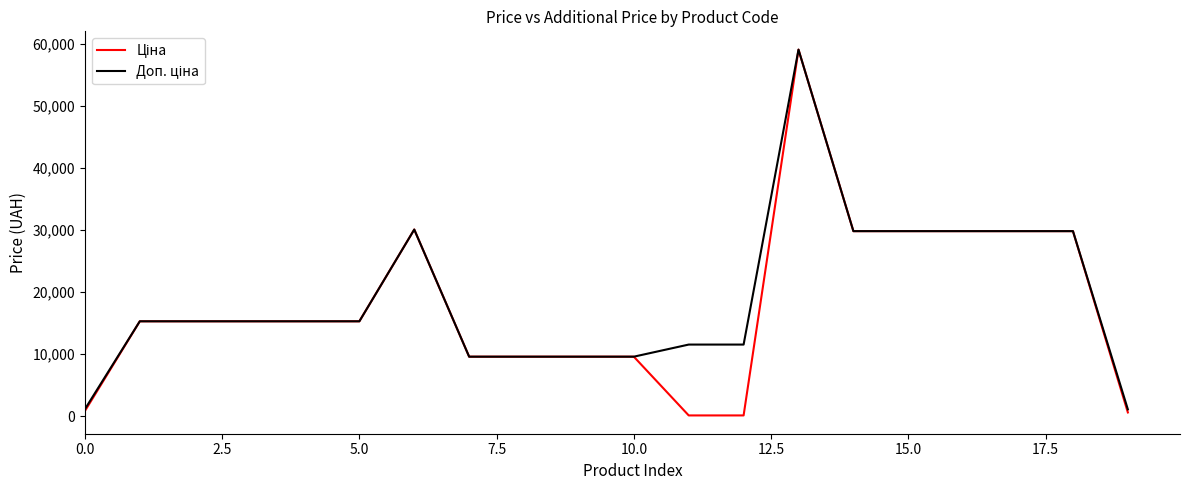

True or false: Ціна and Доп. ціна intersect in this chart.

False